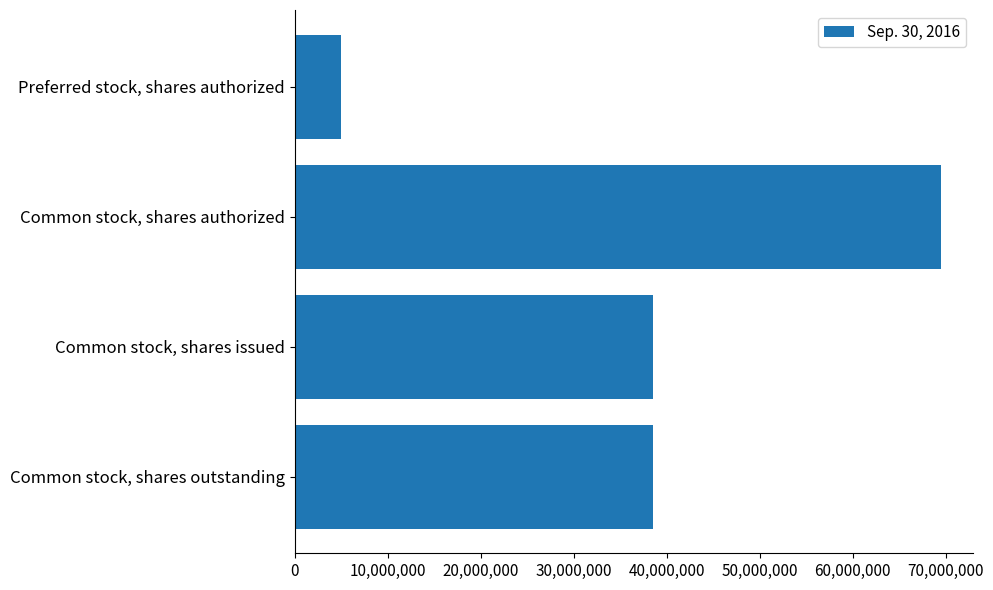

Rank the categories by value from highest to lowest.

Common stock, shares authorized, Common stock, shares outstanding, Common stock, shares issued, Preferred stock, shares authorized